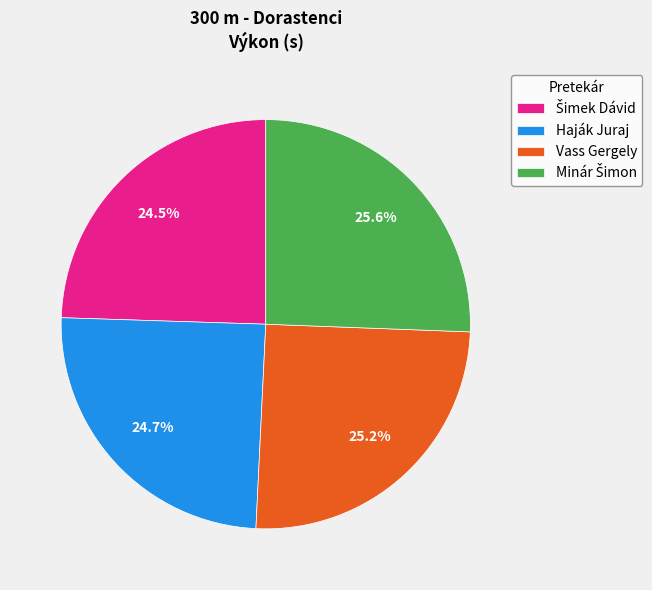

True or false: Haják Juraj accounts for 33% of the total.

False